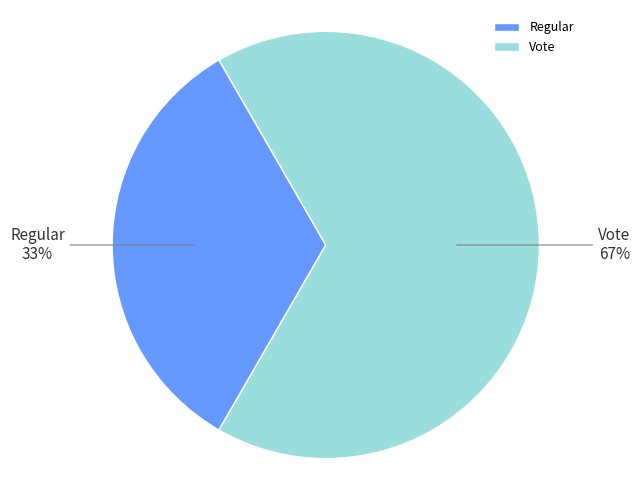

Which category accounts for the majority?

Vote